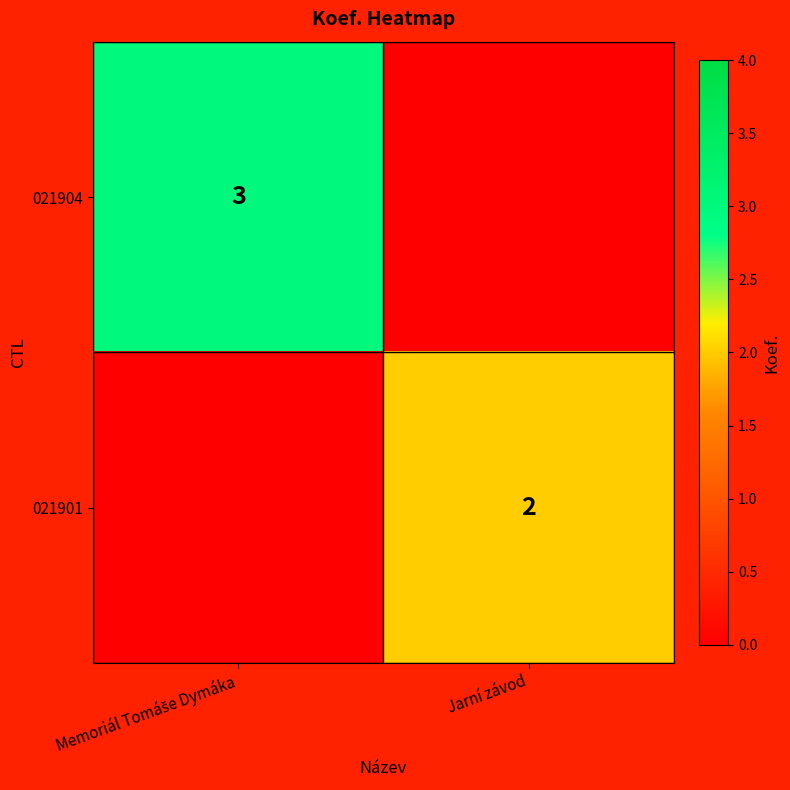

True or false: 021901 has a value of 2 at Jarní závod.

True